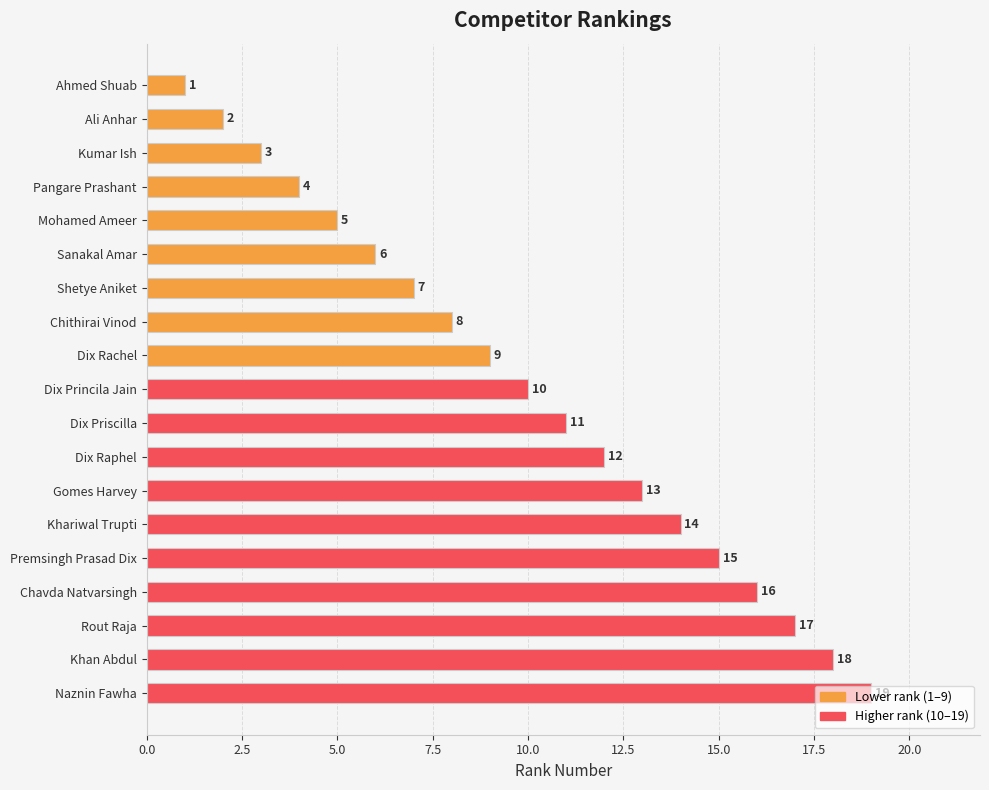

What position from the bottom is Pangare Prashant?

16